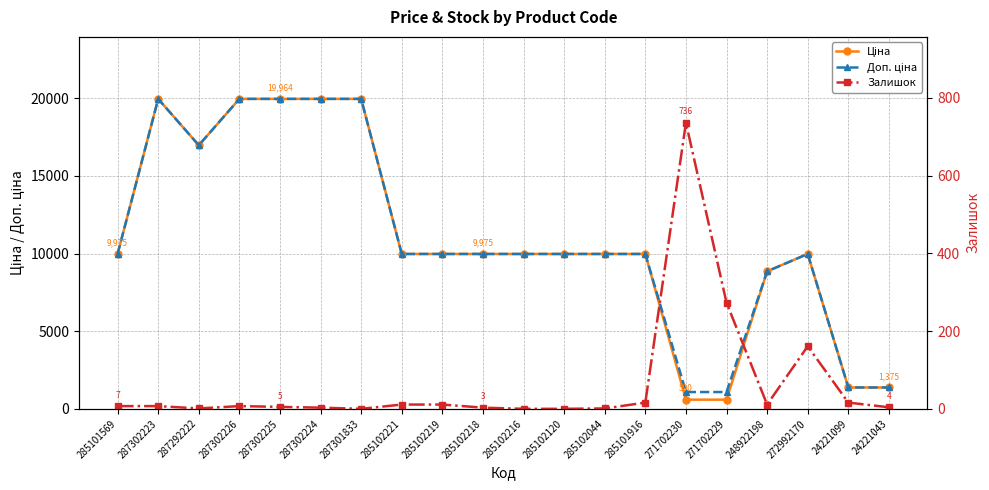

At which category does the chart reach its minimum across all series?

287301833